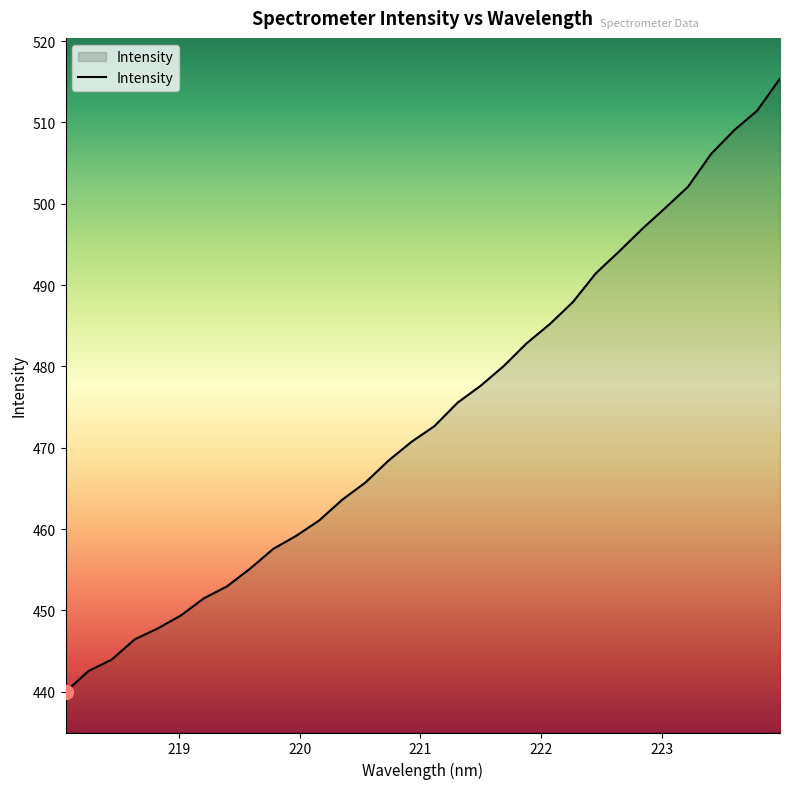

What is the smallest value displayed?

440.0